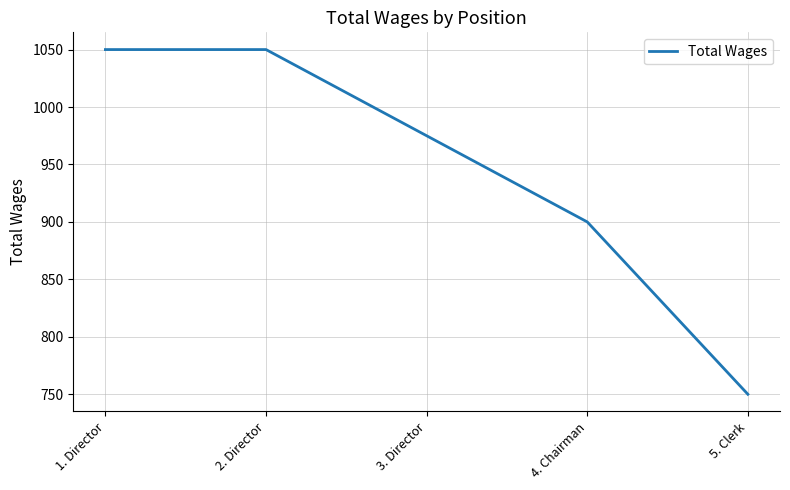

Is it true that the value at 3. Director is 975?

True